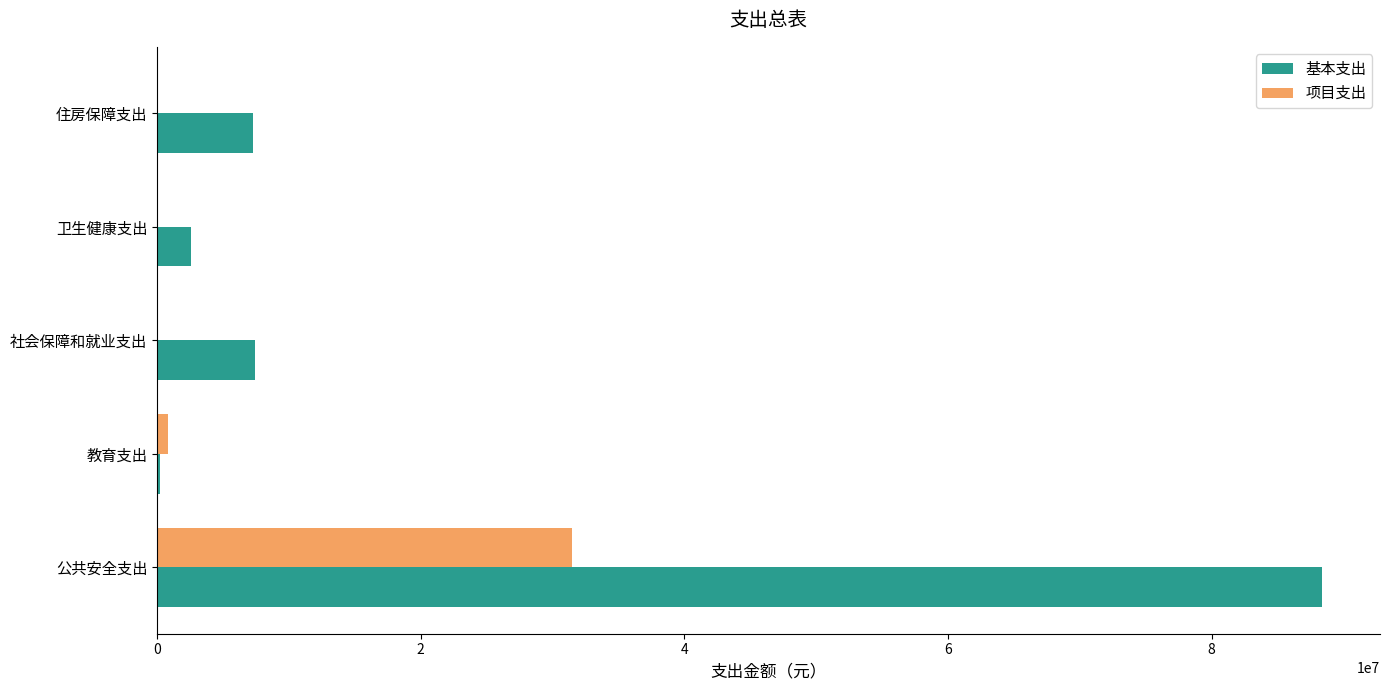

Between 公共安全支出 and 教育支出, which series saw the biggest shift?

基本支出